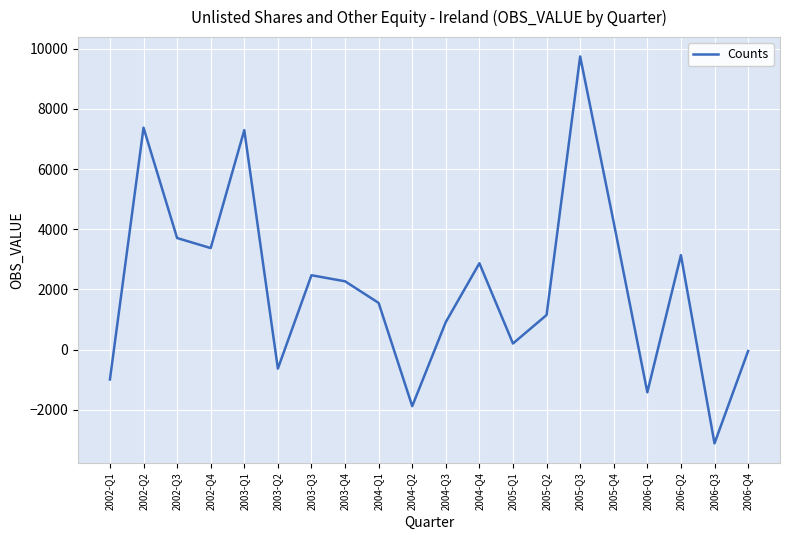

What is the sum of the values at 2002-Q3 and 2003-Q3?

6177